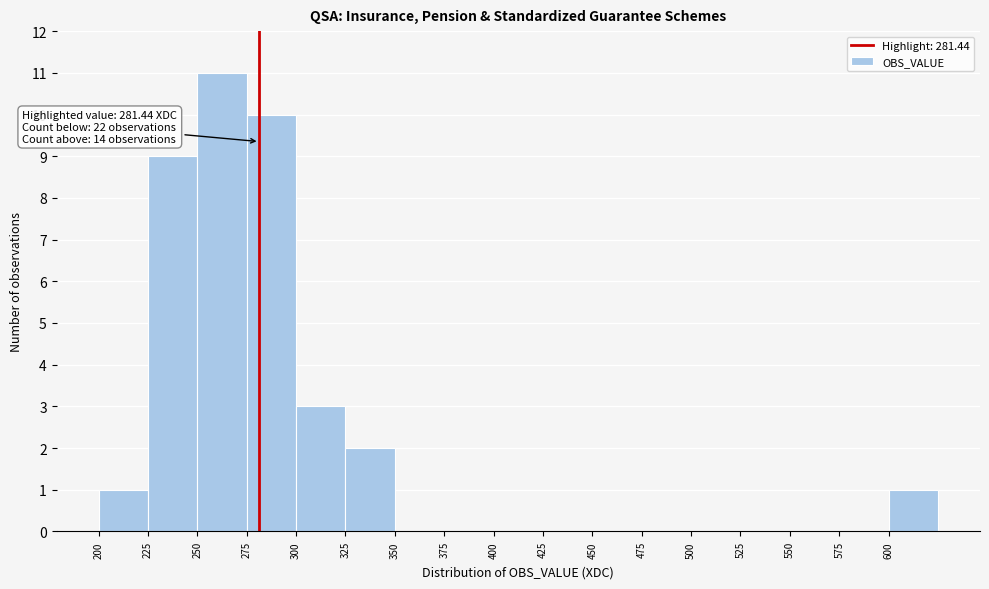

Over which range of the x-axis is the bar tallest?

250 to 275